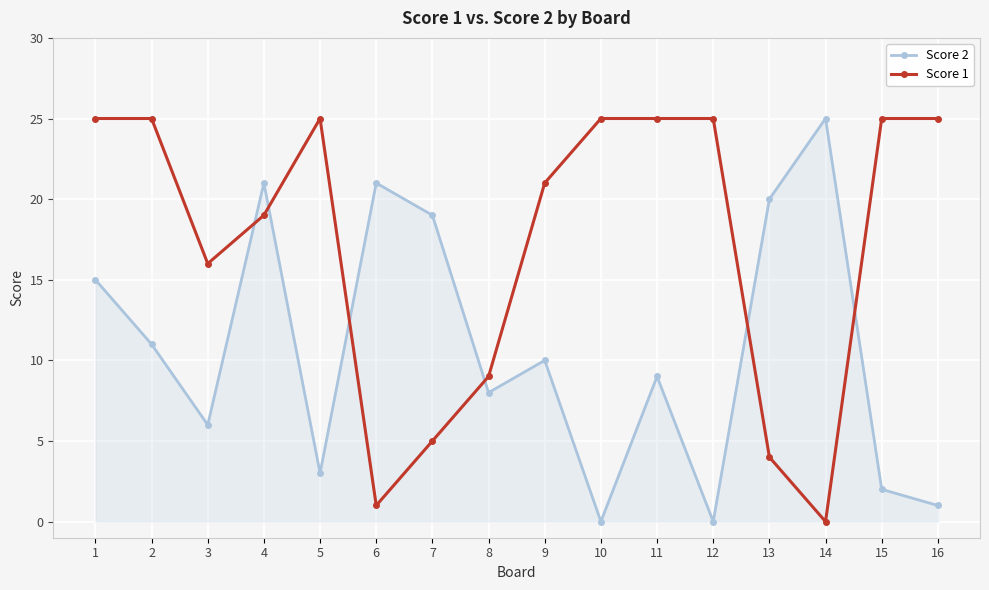

How many interior local valleys does the Score 2 series have?

5